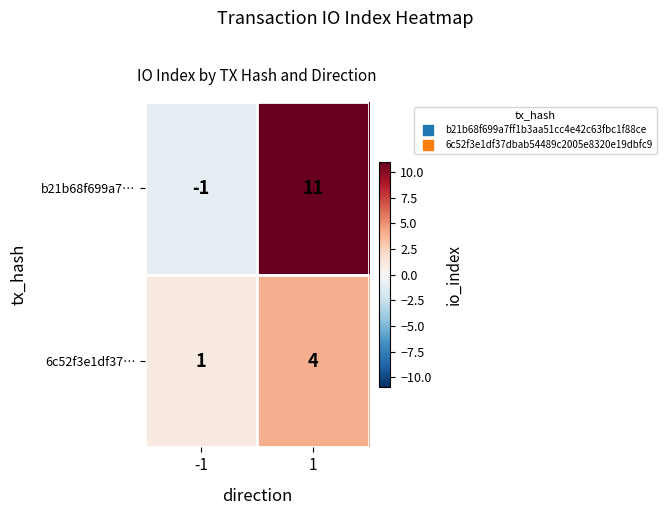

What is the difference between the maximum and minimum values in the b21b68f699a7… series?

12